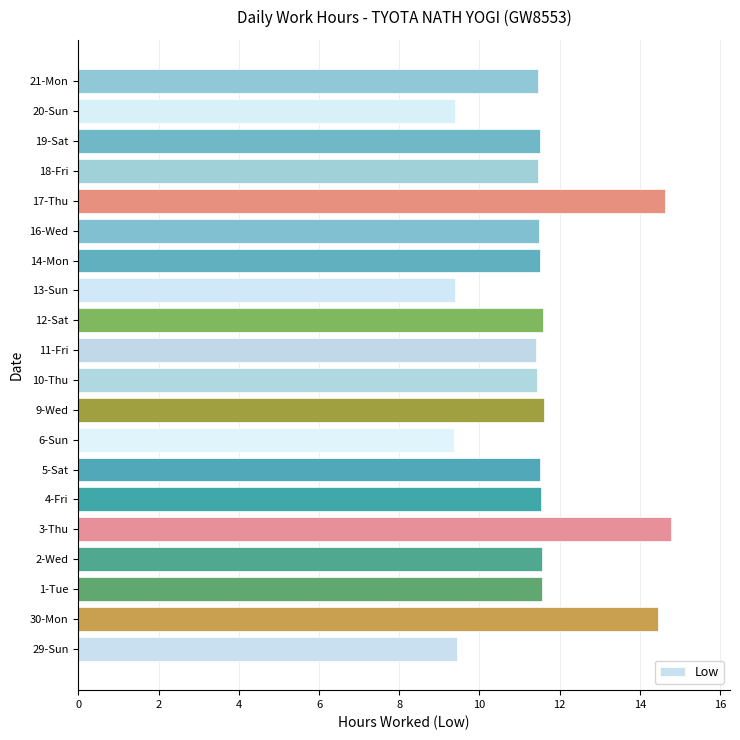

What is the greatest value displayed?

14.8